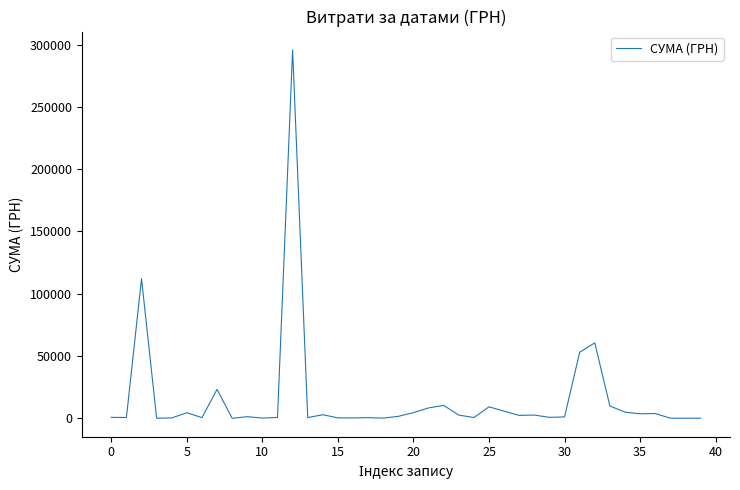

What is the greatest value displayed?

295638.6